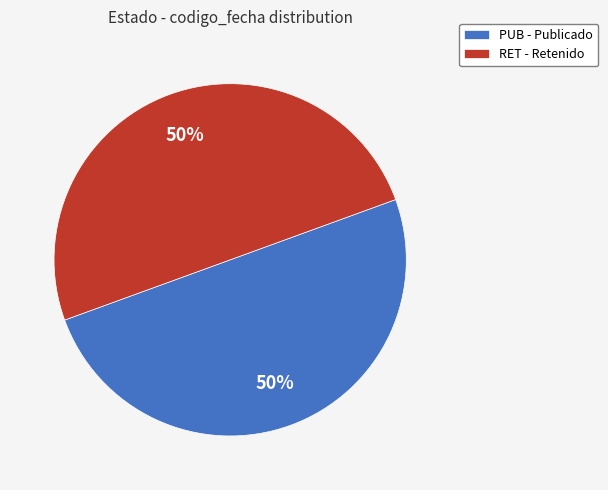

What is the ratio of the value at PUB - Publicado to the value at RET - Retenido?

1.0